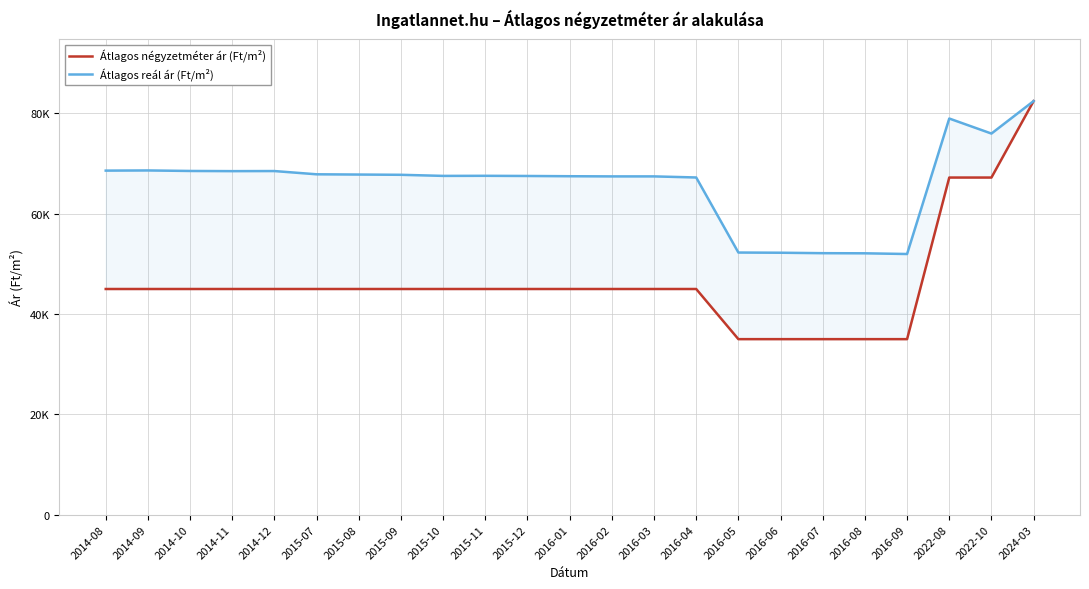

How many data points does each series have?

23